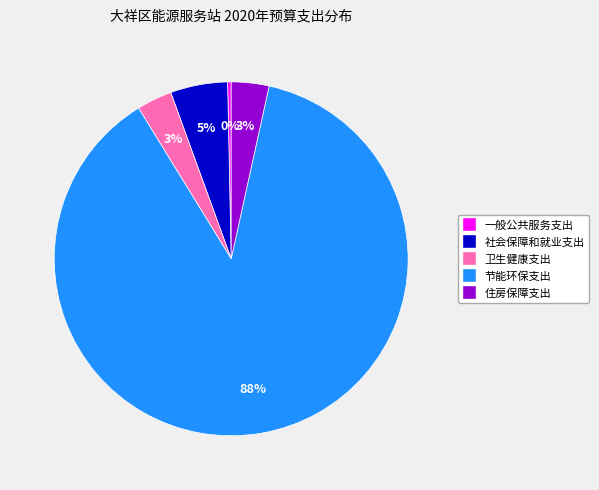

Which category has the biggest portion of the pie?

节能环保支出